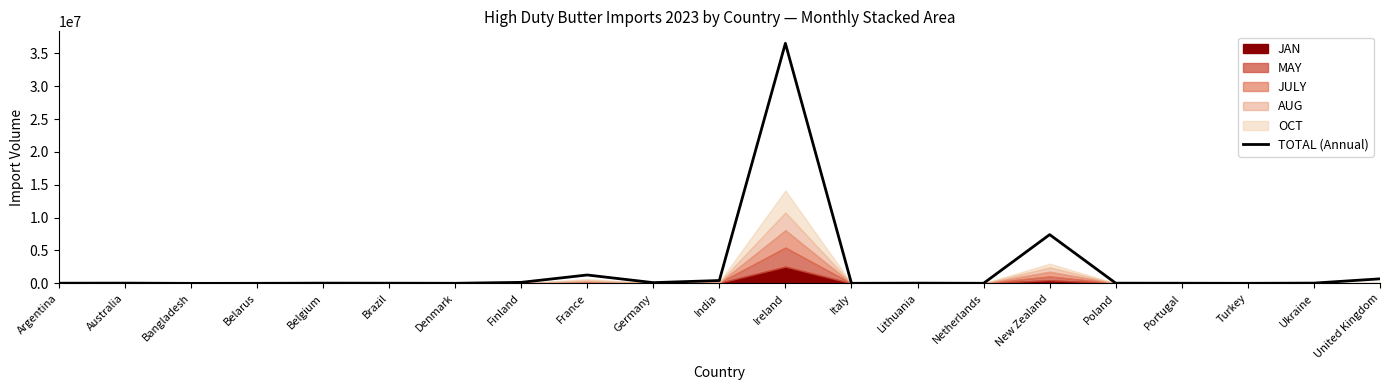

What value does the data have at Brazil?

27917